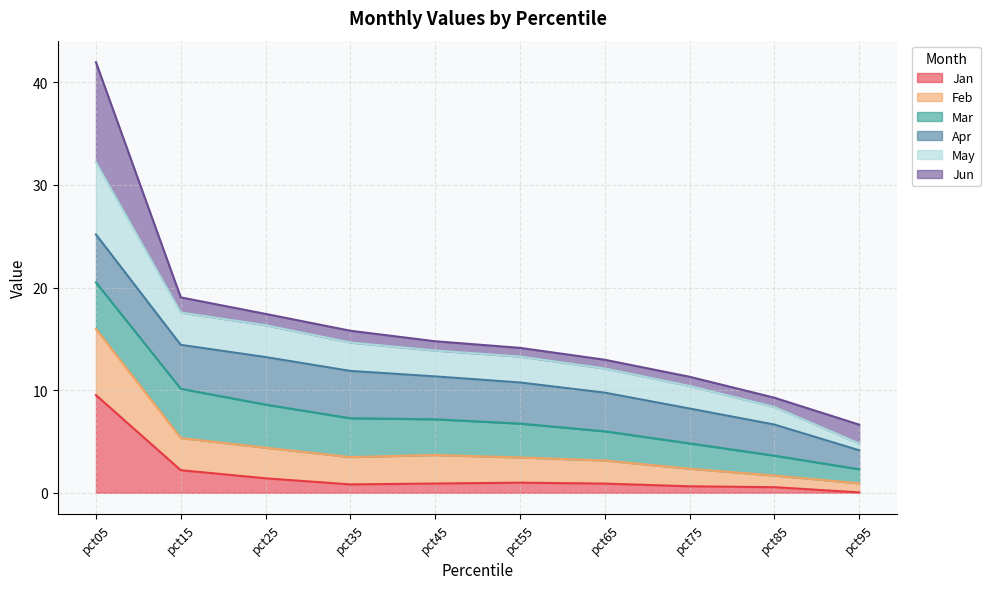

What is the total value across all series at pct65?

13.0